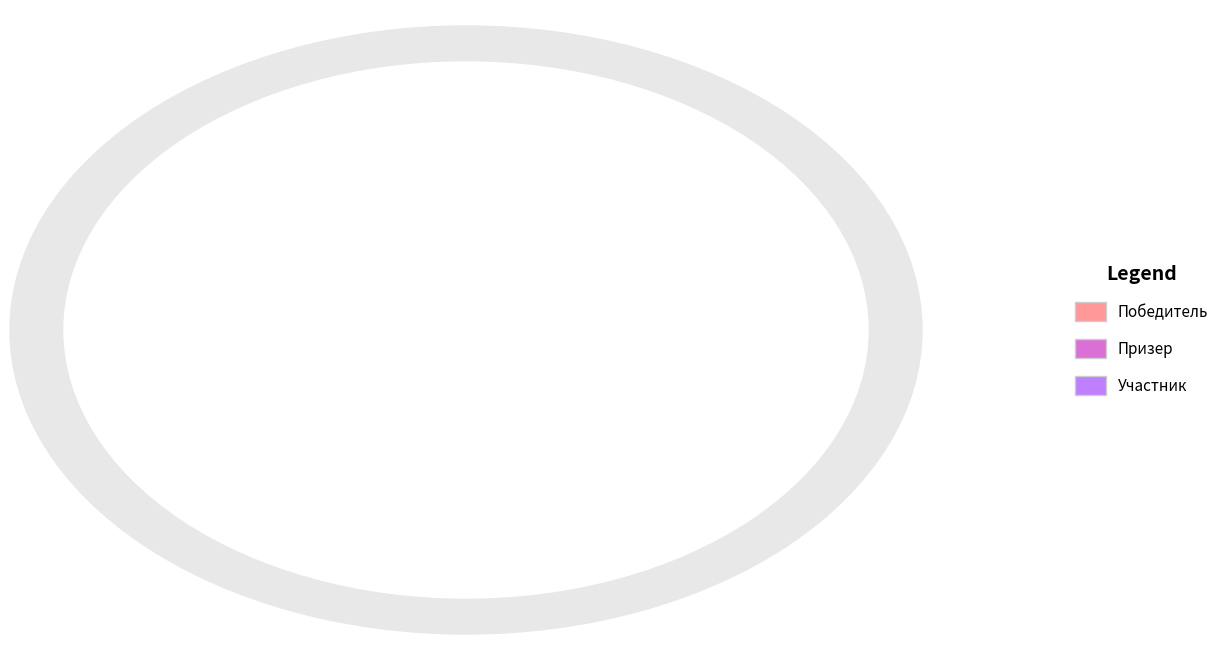

What is the largest slice in the pie chart?

Участник